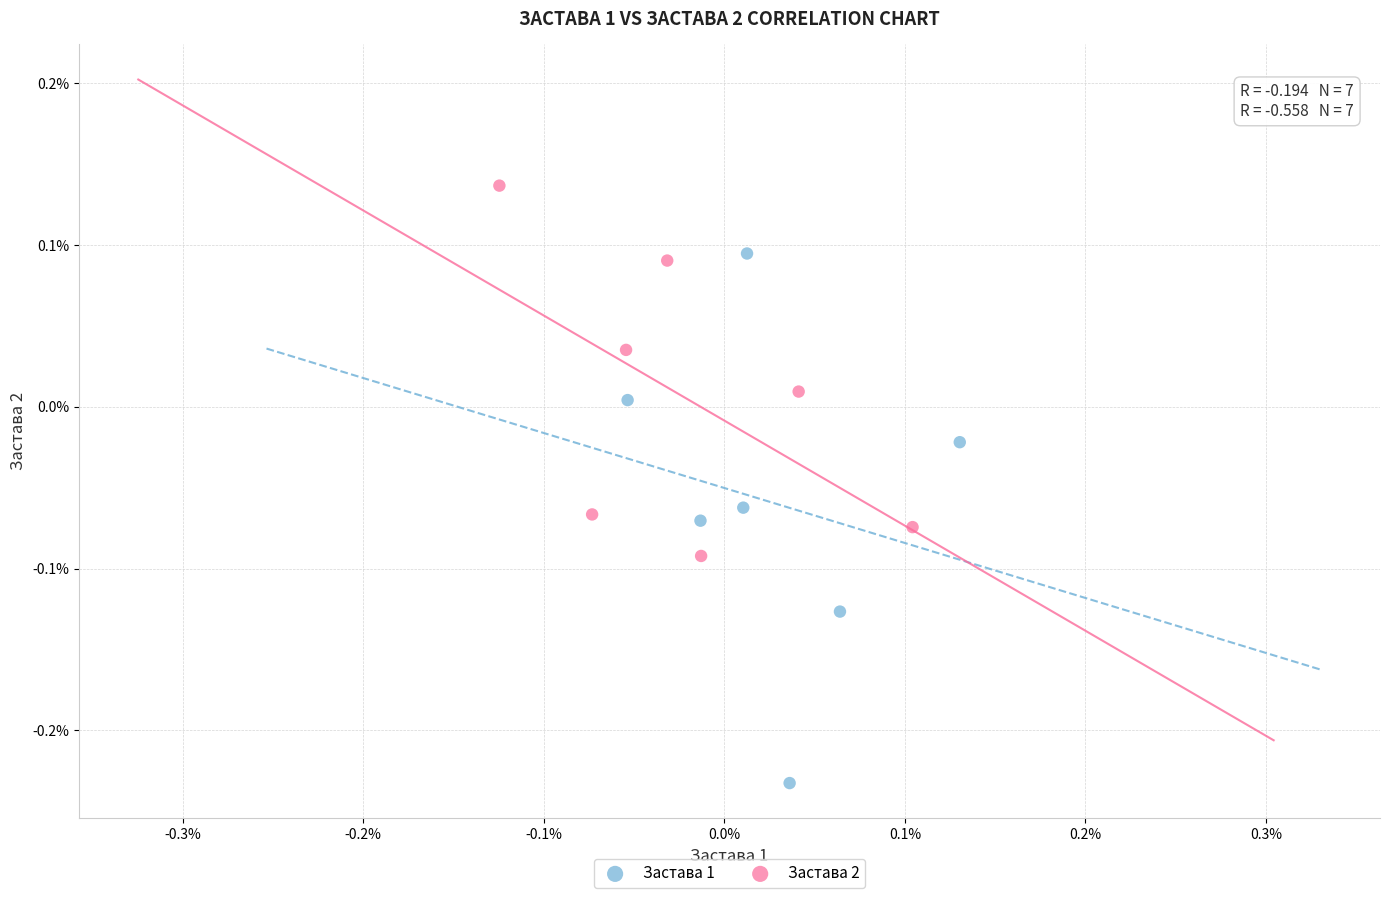

What are all the series names shown in the legend?

Застава 1, Застава 2